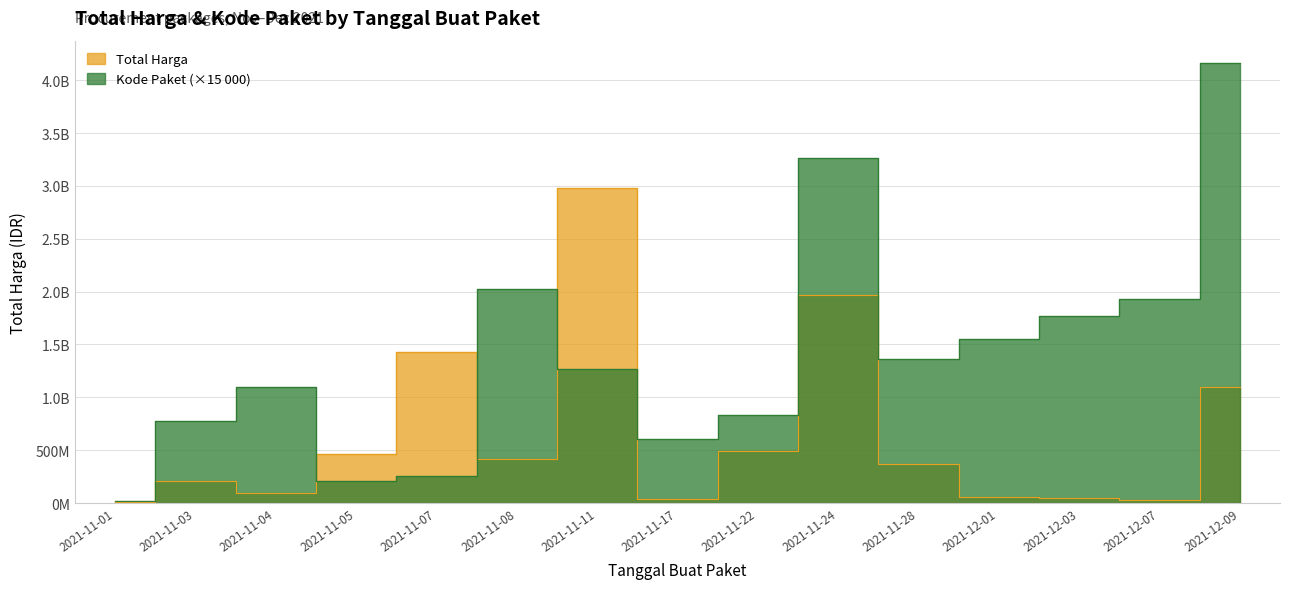

Reading right to left, extract all data points from this chart.

Total Harga: 1098623700	27412000	51601000	56152800	373404000	1965467200	493000000	34292000	2978963240	415765800	1425867900	464002100	90672075	208665270	13121400
Kode Paket: 4165395000	1927740000	1766745000	1553115000	1366515000	3261690000	837390000	601680000	1268805000	2026050000	252345000	204780000	1099350000	774735000	17085000